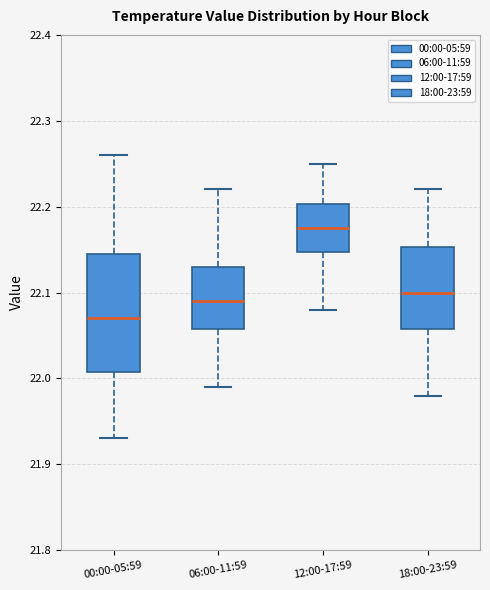

Which box's median line is the highest?

12:00-17:59